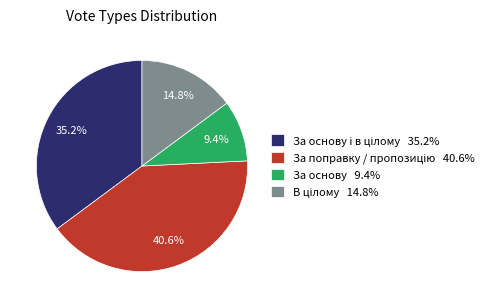

Which slice is the smallest?

За основу 9.4%